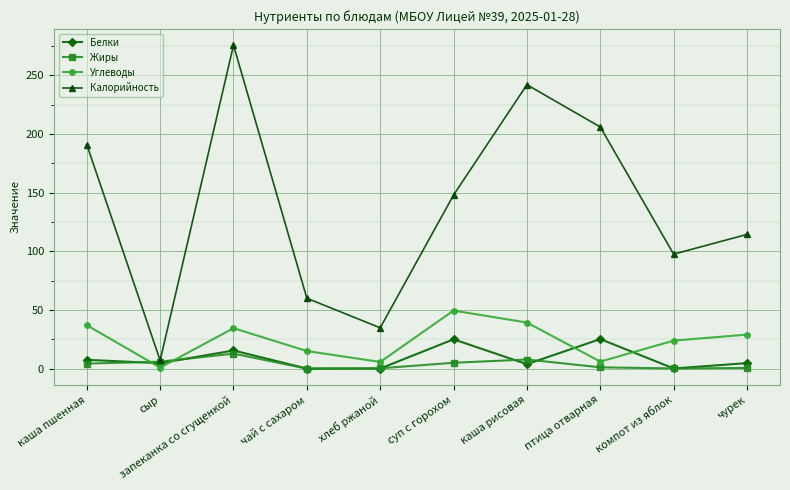

What position from the right is запеканка со сгущенкой?

8